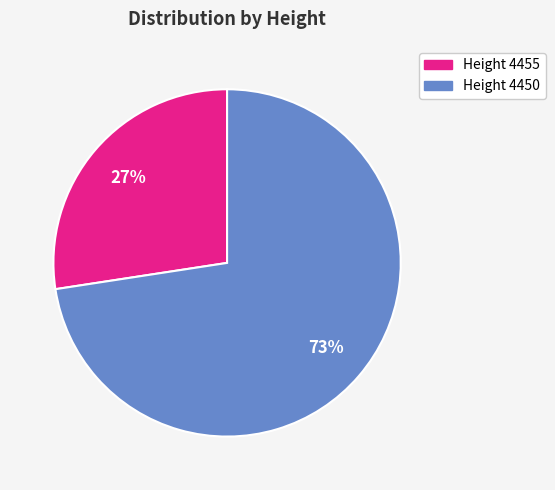

Is there a majority slice in this chart?

Yes